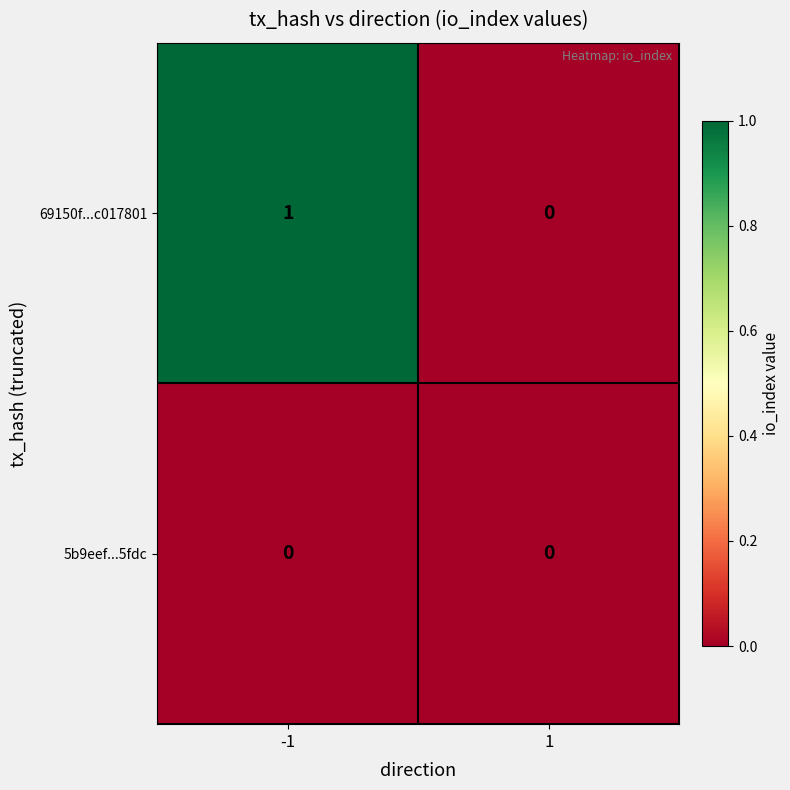

Reading right to left, transcribe all the data shown in this chart.

69150f...c017801: 0	1
5b9eef...5fdc: 0	0